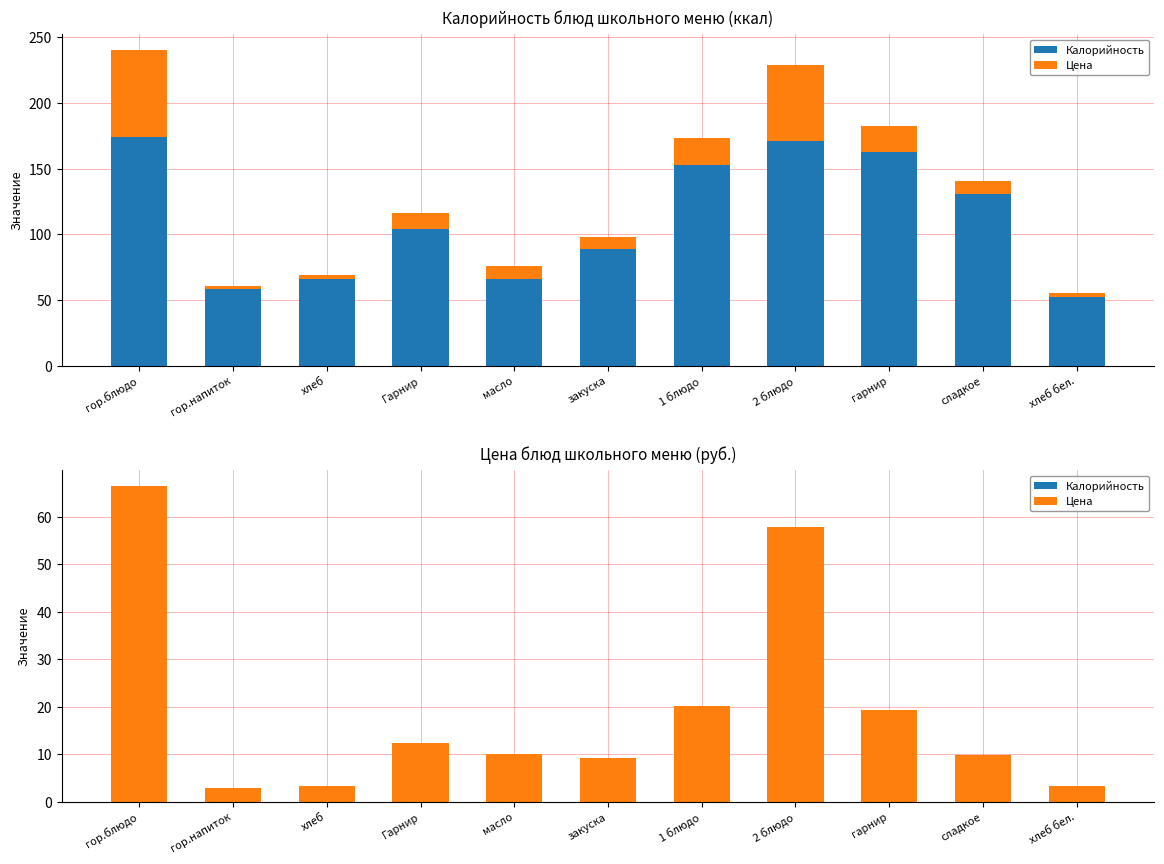

What is the label of the 9th bar from the left?

гарнир